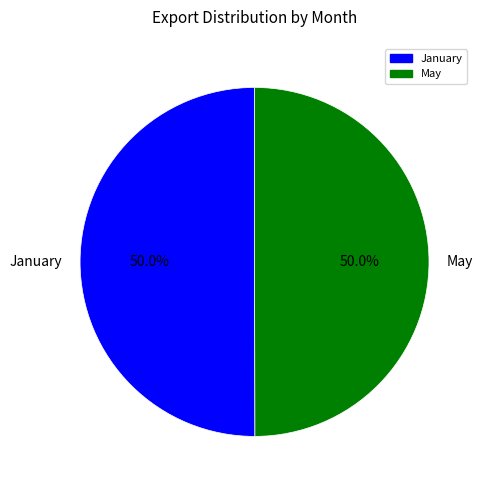

What percentage is NOT represented by January?

50.0%